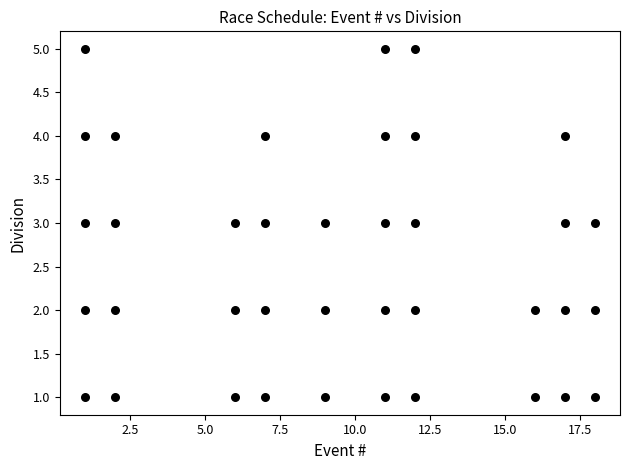

What is the range of X values (max minus min)?

17